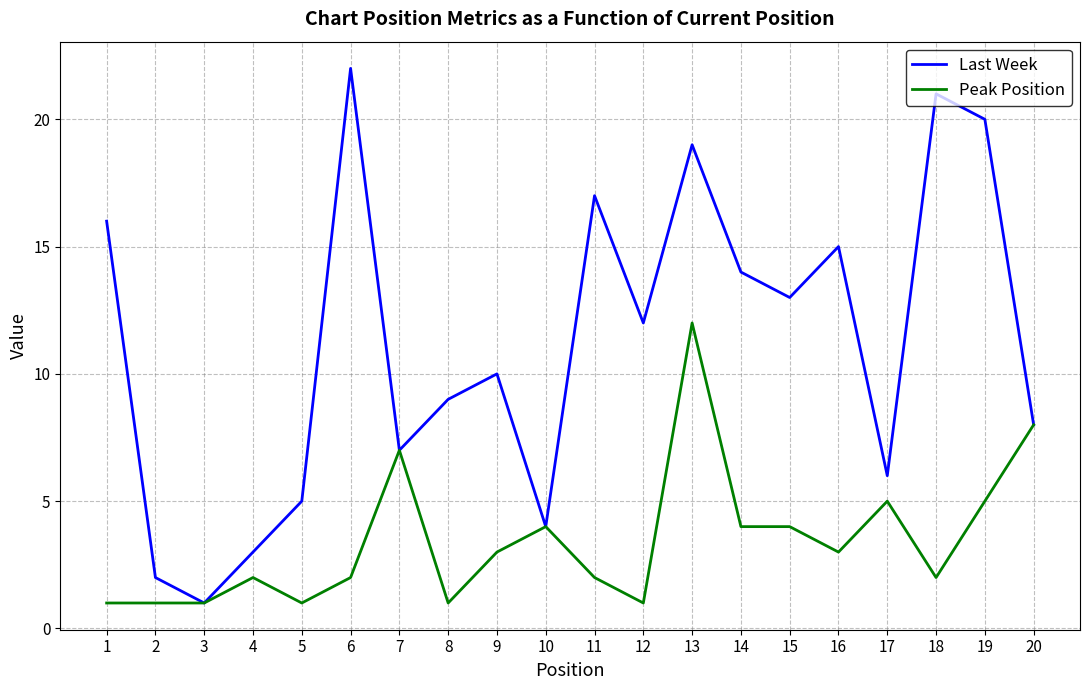

Rank the series by their maximum value, from lowest to highest.

Peak Position, Last Week